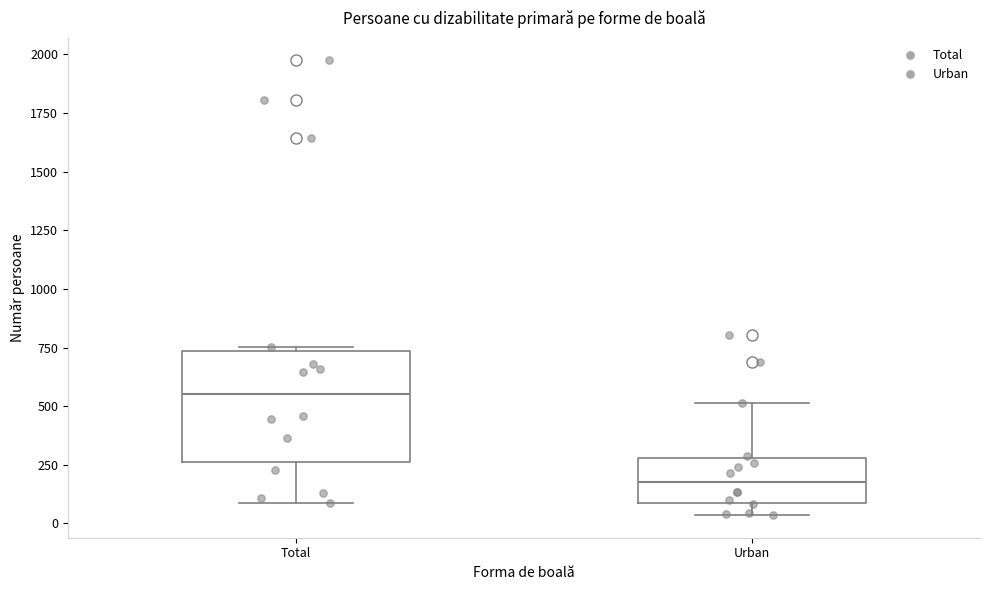

Reading left to right, transcribe this box plot: for each box, give where its median line is, the range the box spans, and where its two whiskers end, as read against the y-axis. The values are not printed on the chart, so give them approximately, as read against the axis.

Total: median 550, box 250 to 750, whiskers 100 to 750 (just above the box's upper edge)
Urban: median 200, box 100 to 300, whiskers 50 to 500